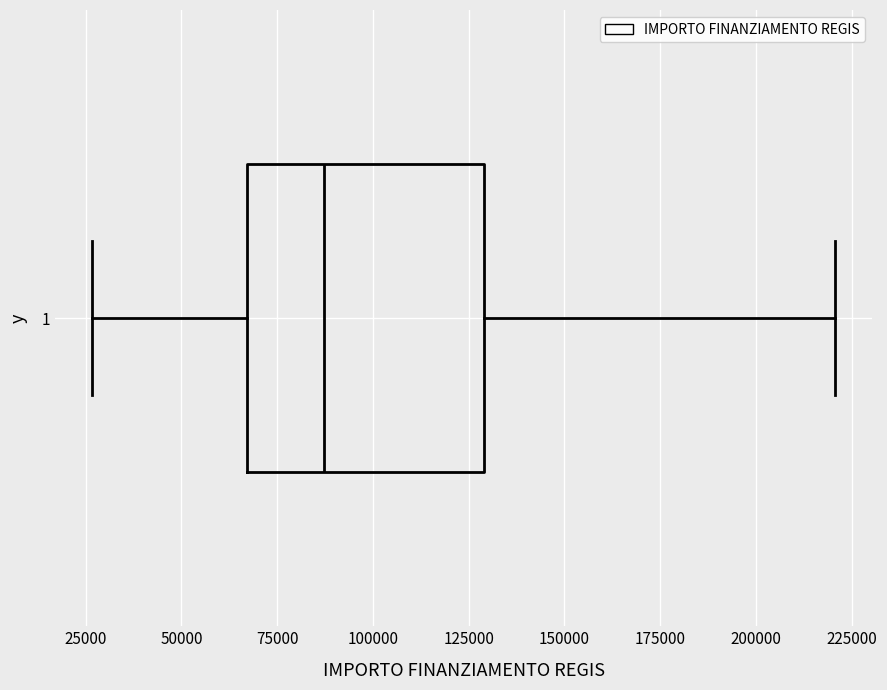

Transcribe this box plot: give where the median line is, the range the box spans, and where the two whiskers end, as read against the x-axis. The values are not printed on the chart, so give them approximately, as read against the axis.

median 85000, box 65000 to 130000, whiskers 25000 to 220000